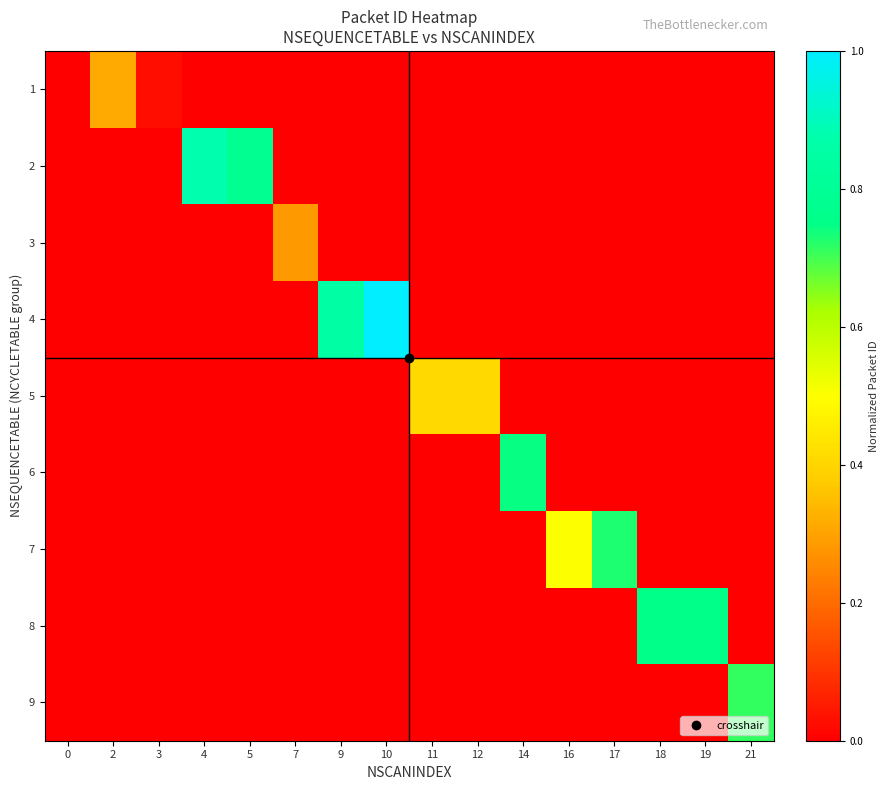

Count the number of categories in the chart.

16